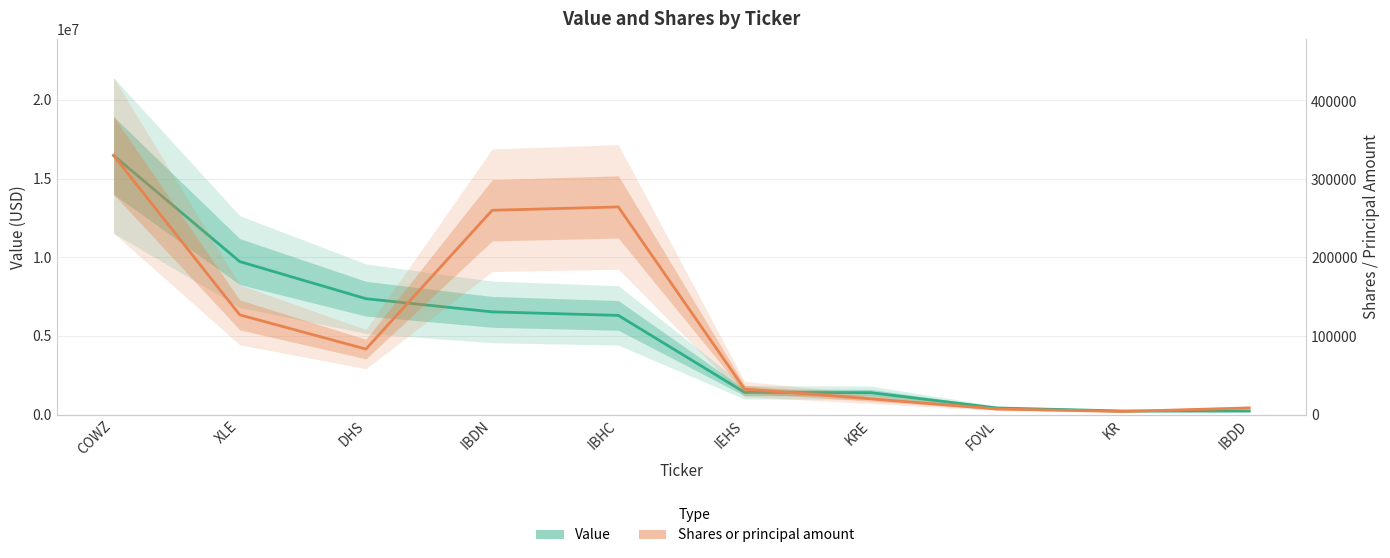

Reading left to right, transcribe all the data shown in this chart.

Value: COWZ=16469000	XLE=9724000	DHS=7366000	IBDN=6529000	IBHC=6304000	IEHS=1417000	KRE=1394000	FOVL=421000	KR=229000	IBDD=226000
Shares or principal amount: COWZ=330777	XLE=127277	DHS=83645	IBDN=260782	IBHC=265069	IEHS=32619	KRE=20184	FOVL=7213	KR=4000	IBDD=8540